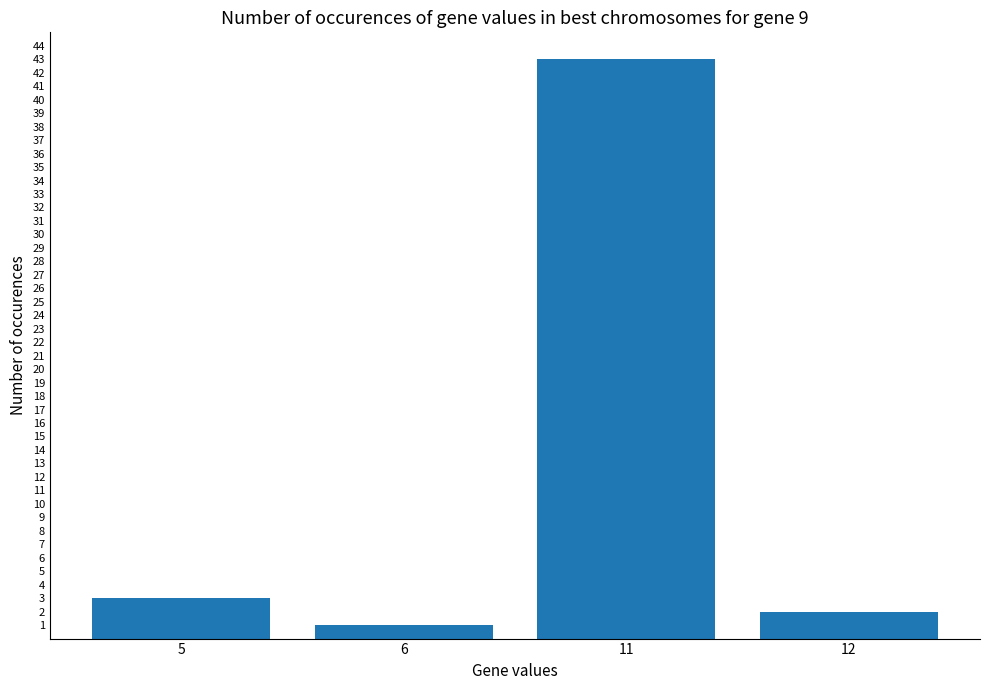

Which category has the lowest value across all series?

6